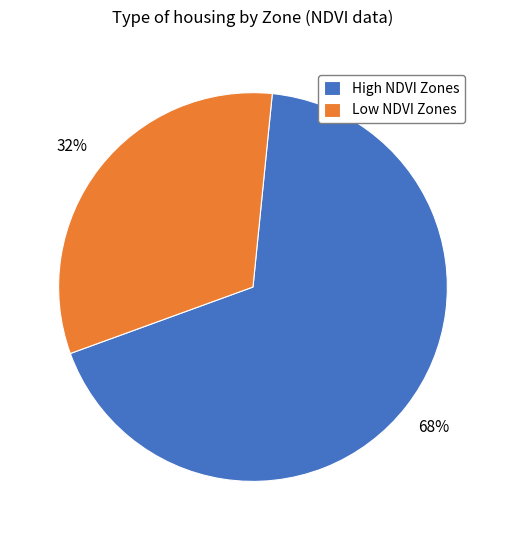

Between High NDVI Zones and Low NDVI Zones, which is larger?

High NDVI Zones